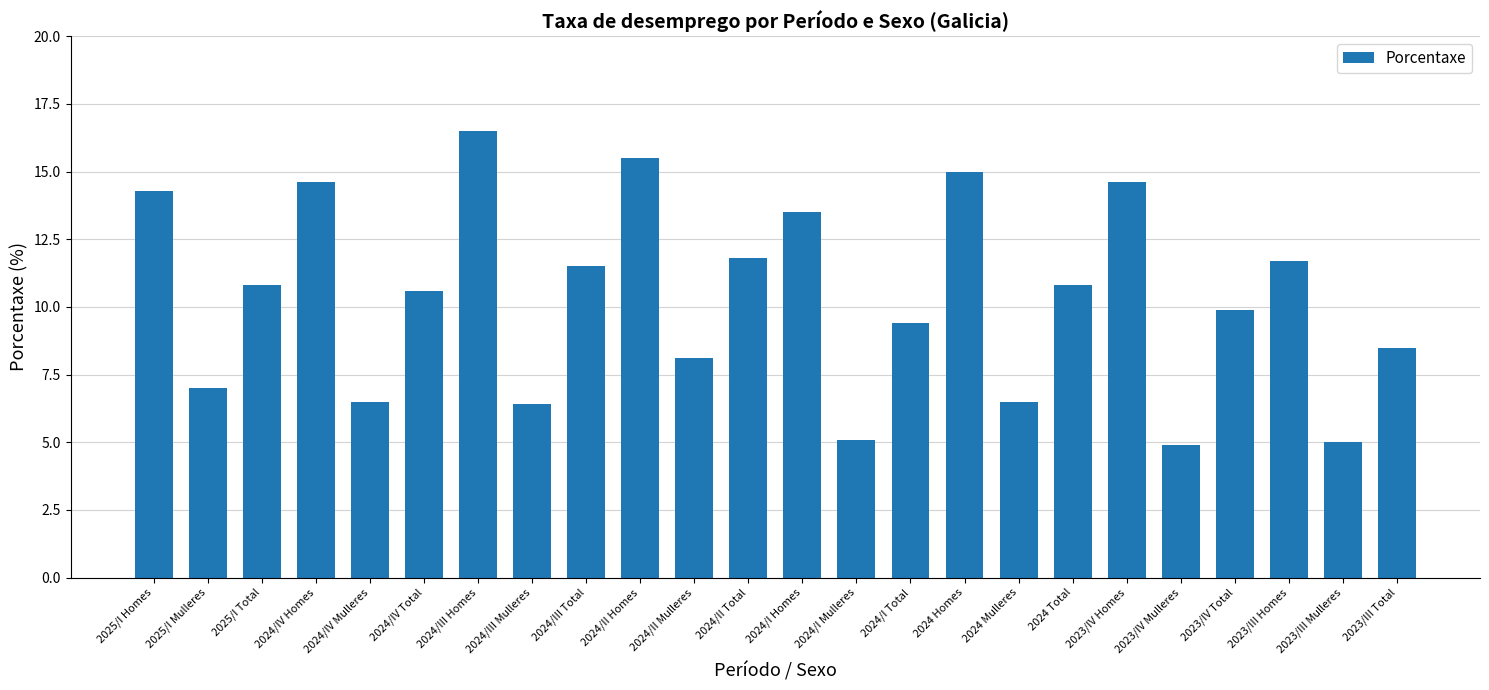

How many values are below 10?

11